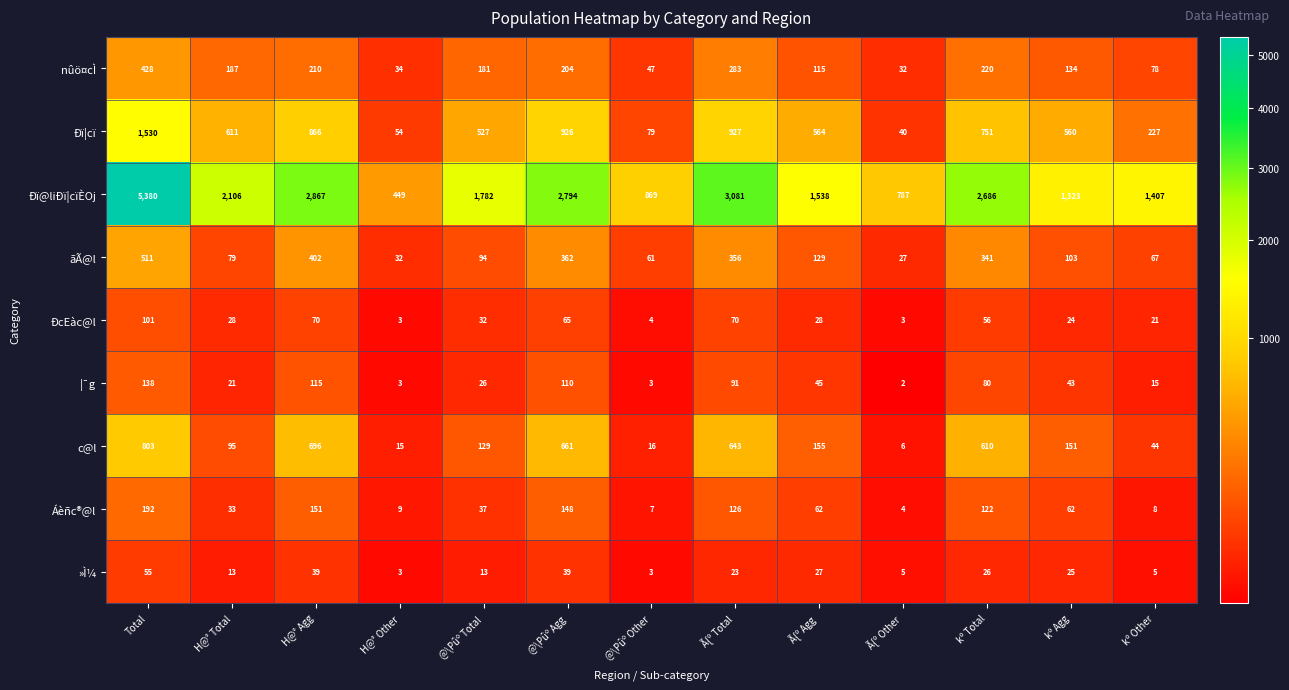

At how many categories does at least one series exceed 4655?

1